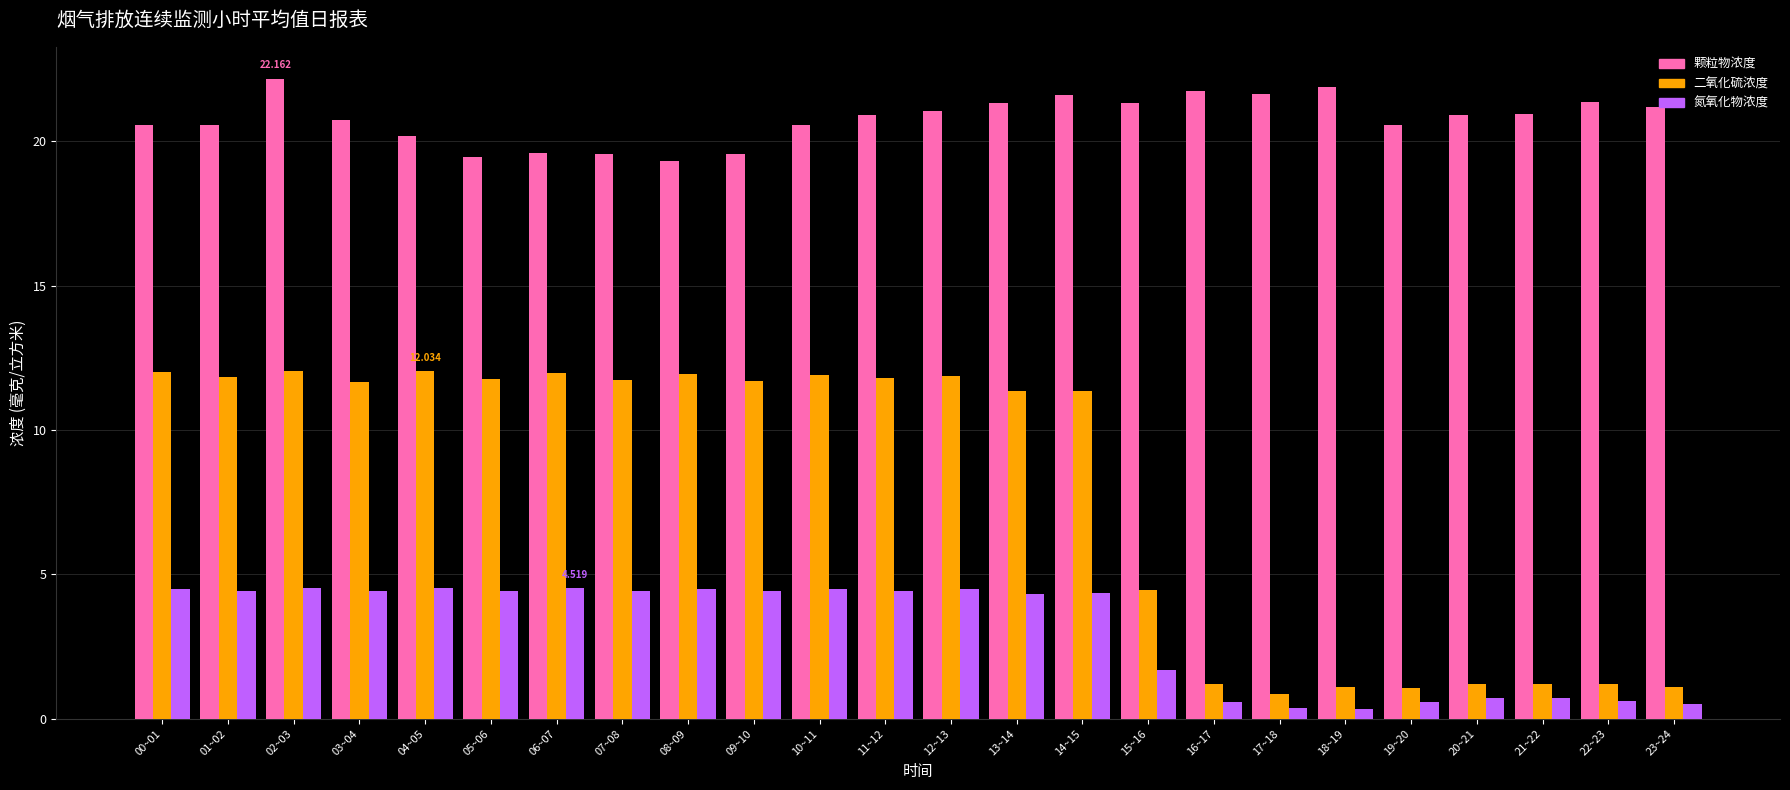

At which category is the sum across all series the highest?

02~03